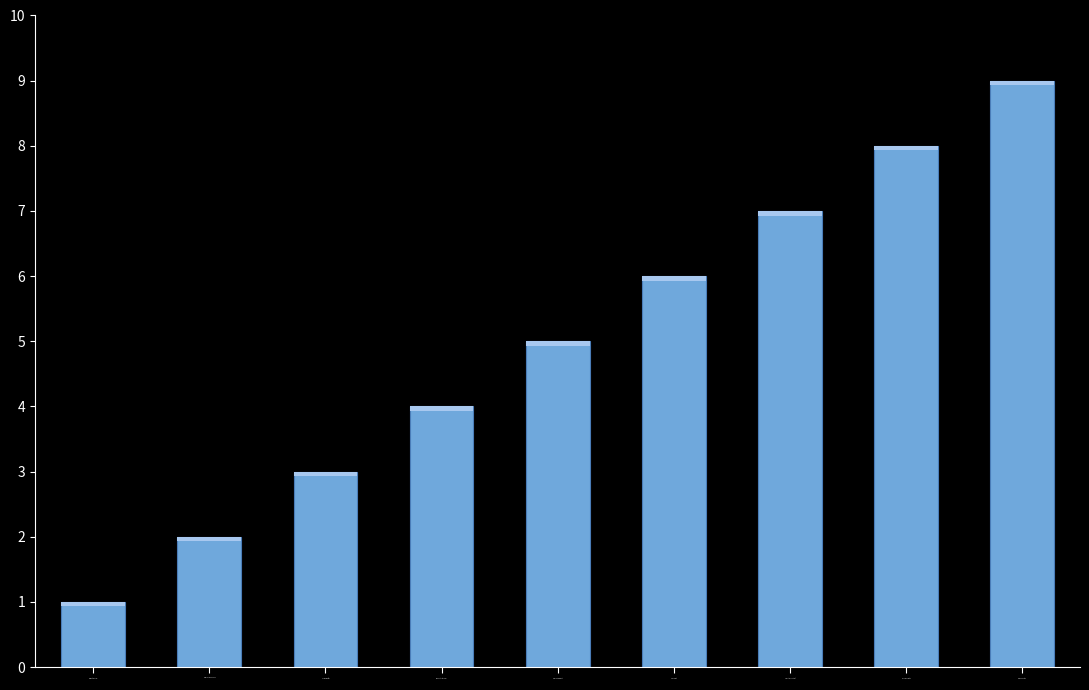

The value at Culliver Robert is 5. True or false?

True